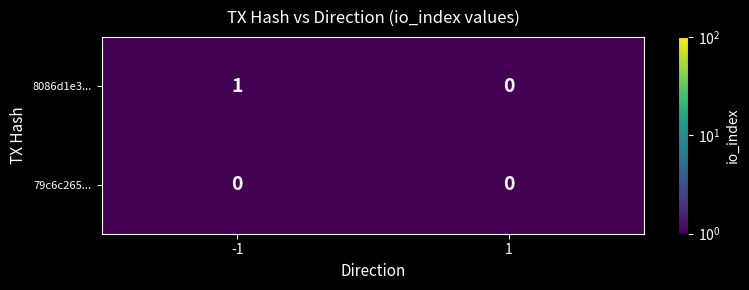

List the series in order of their peak value, highest first.

8086d1e3..., 79c6c265...